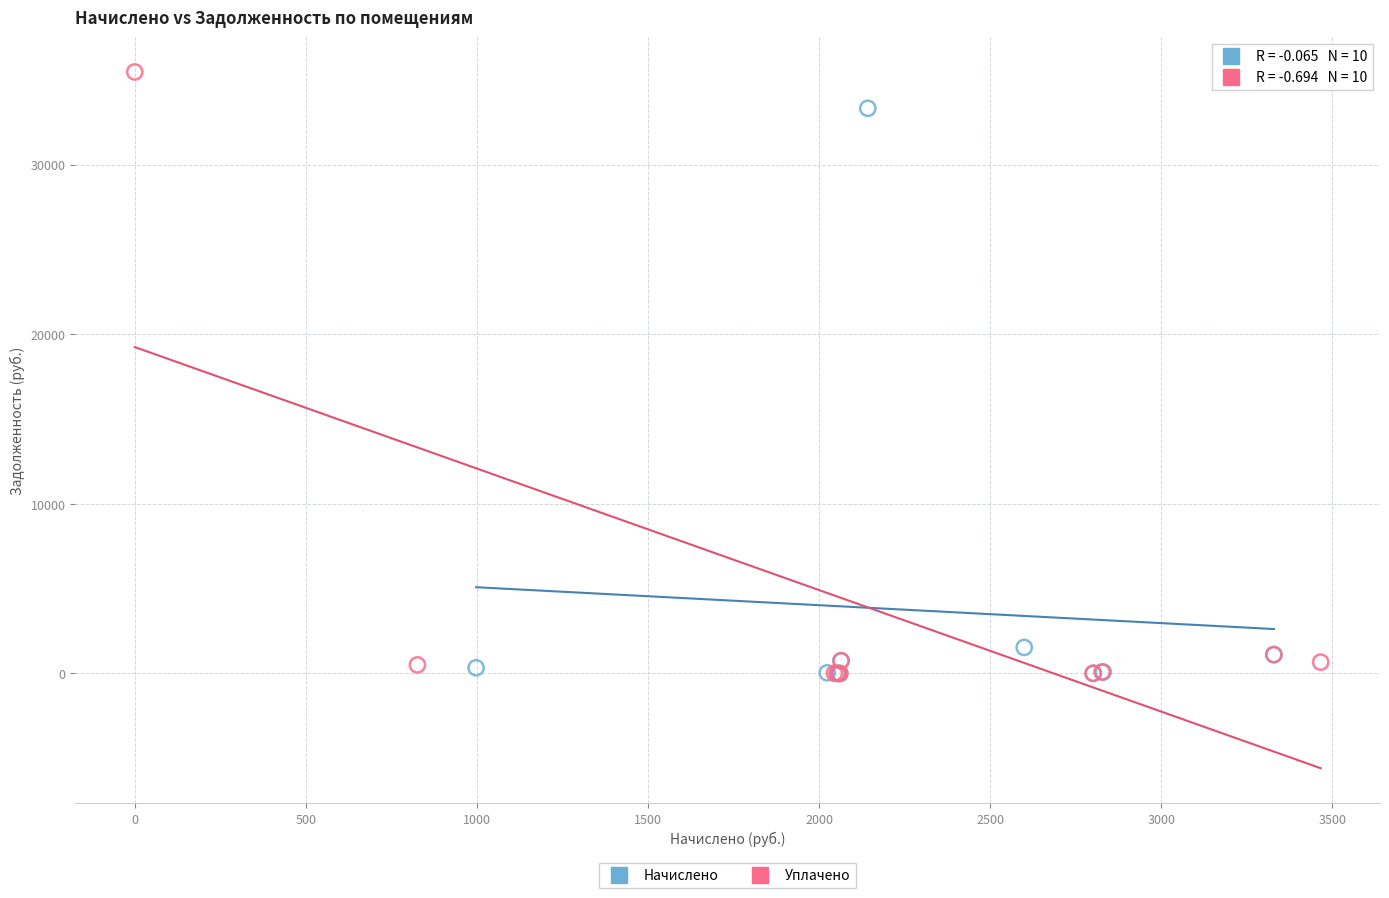

What are all the series names shown in the legend?

Начислено, Уплачено